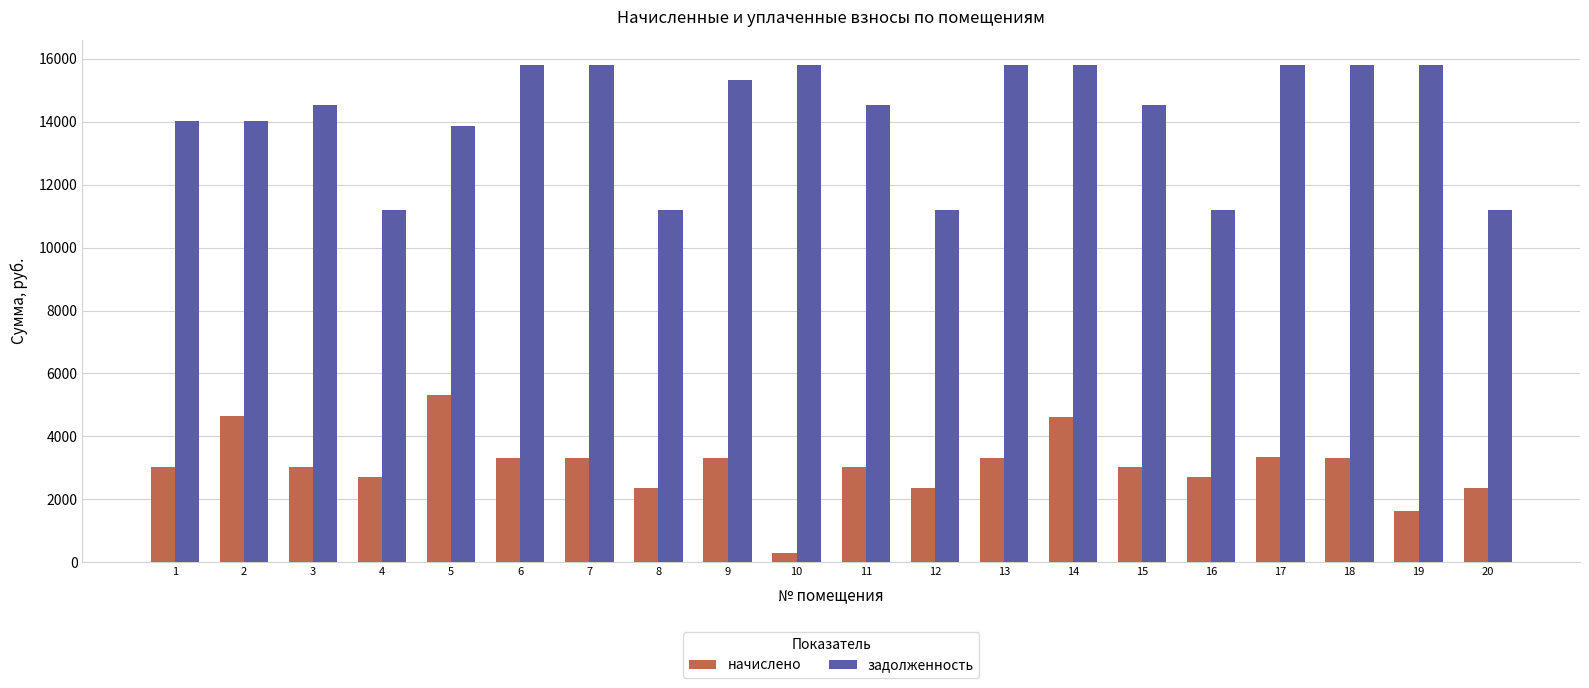

Are the bars horizontal?

No